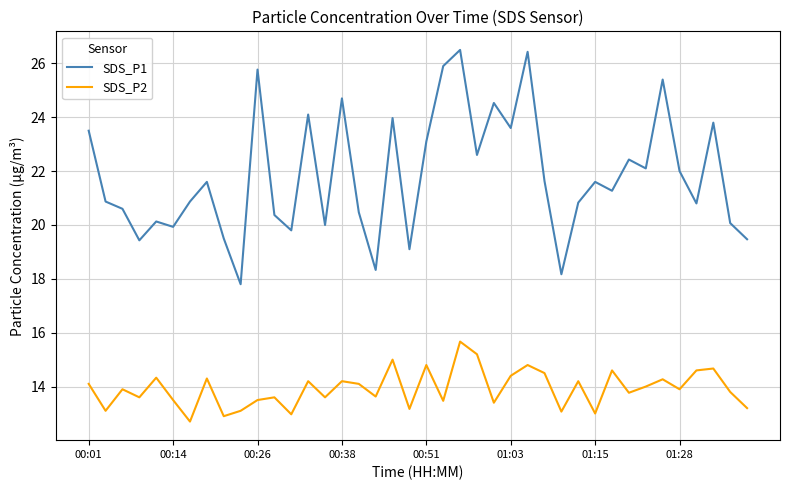

What is the minimum value for SDS_P1?

17.8